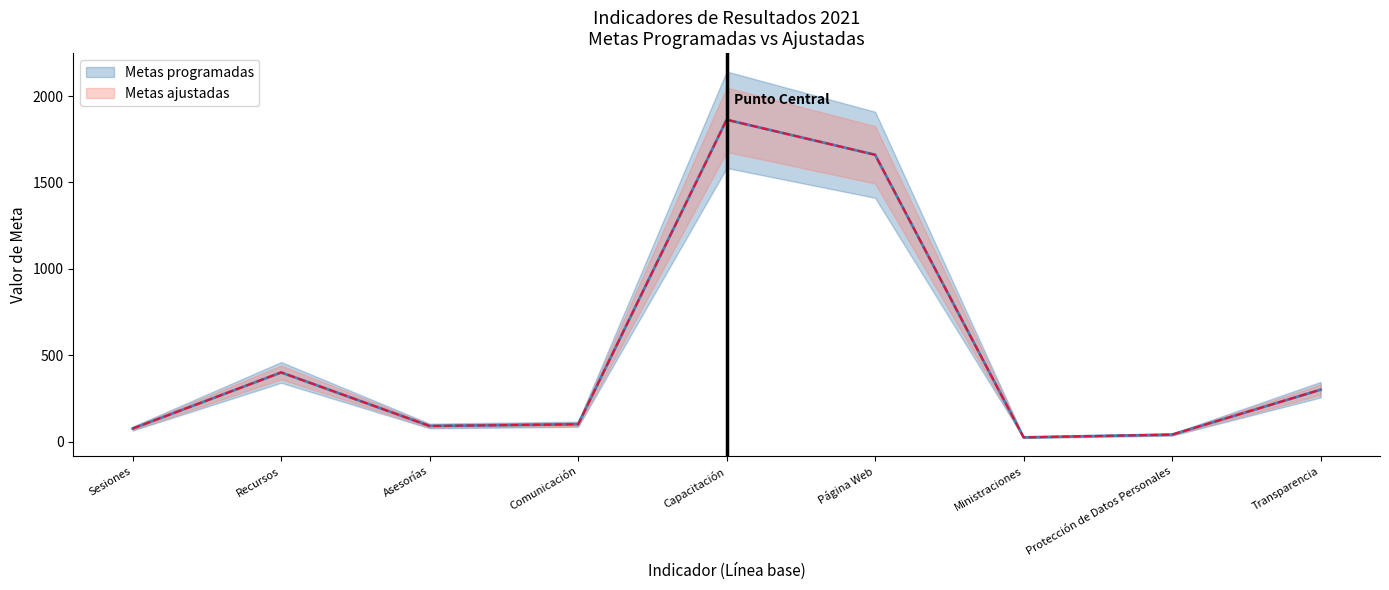

List the labels in order of Metas programadas value, smallest first.

Ministraciones, Protección de Datos Personales, Sesiones, Asesorías, Comunicación, Transparencia, Recursos, Página Web, Capacitación